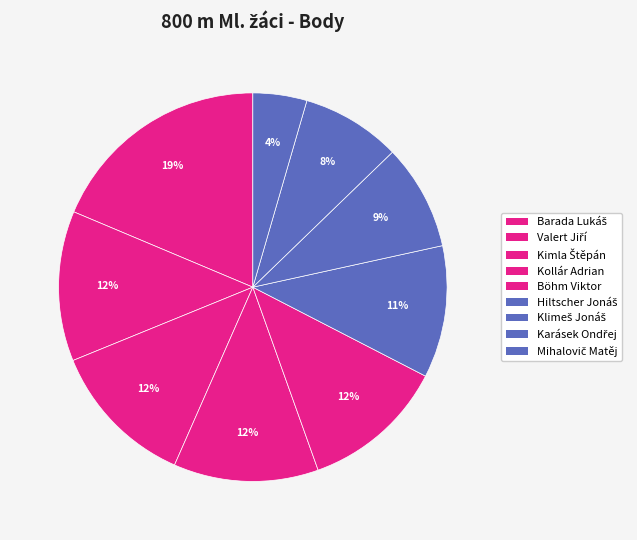

To the nearest percent, what portion does Böhm Viktor represent?

12%